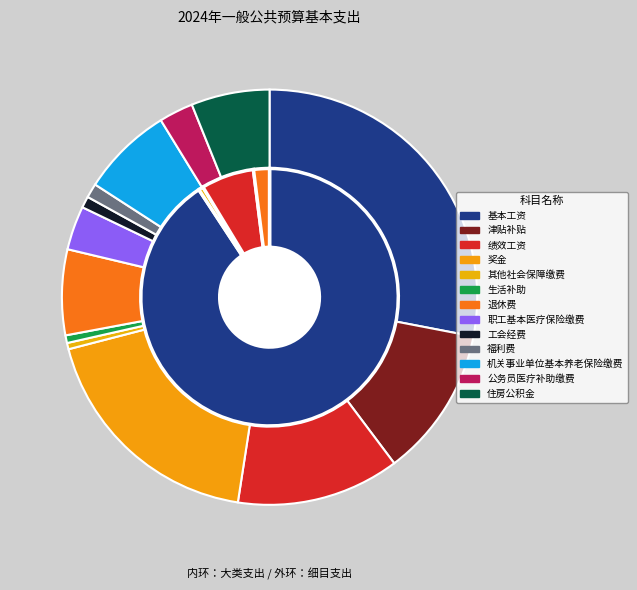

What is the ratio of the value at 住房公积金 to the value at 基本工资?

0.2